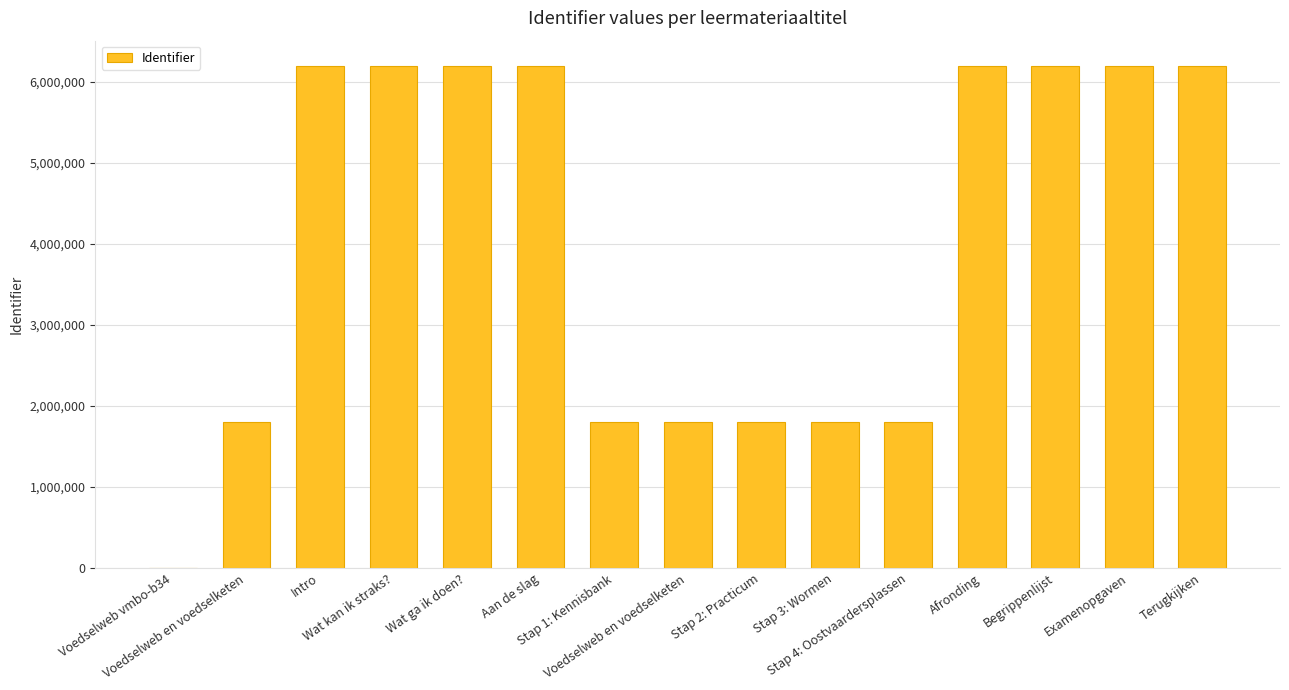

How many values are above zero?

14